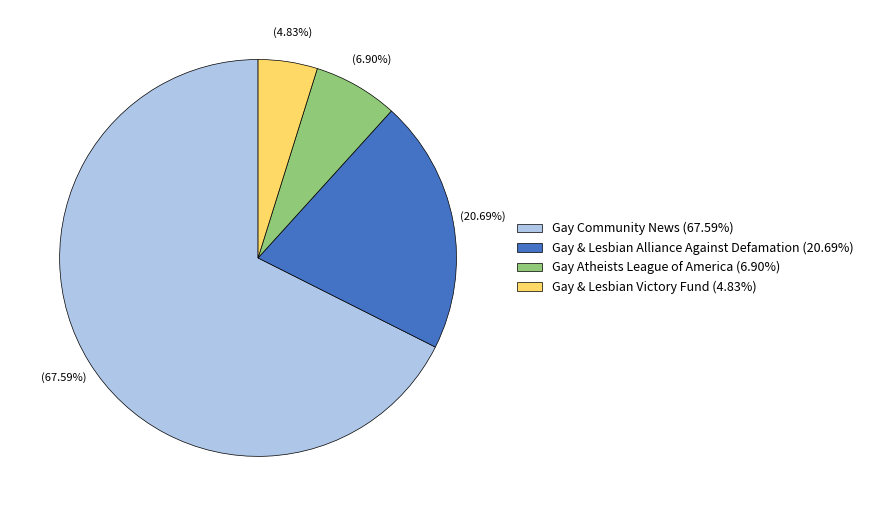

Rank the categories by value from lowest to highest.

Gay & Lesbian Victory Fund, Gay Atheists League of America, Gay & Lesbian Alliance Against Defamation, Gay Community News